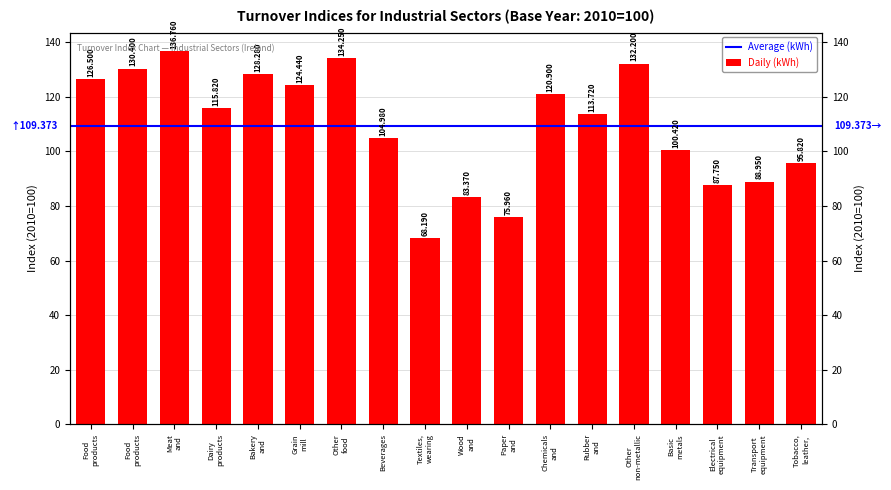

The chart shows a value of 34.9 at Transport equipment. True or false?

False